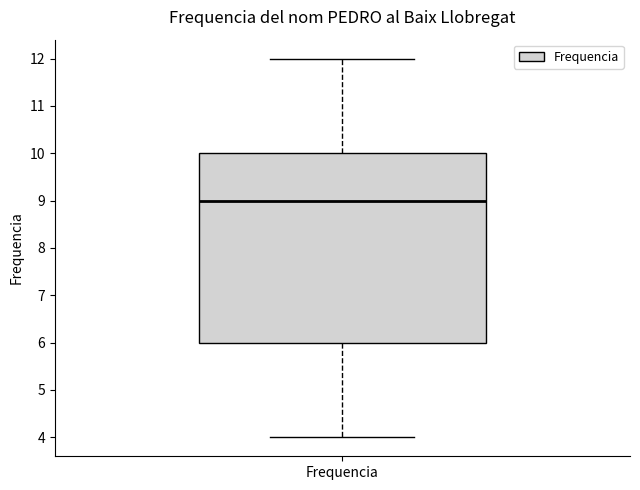

Read this box plot against the y-axis: the position of the median line, the range covered by the box, and the ends of both whiskers. The values are not printed on the chart, so give them approximately, as read against the axis.

median 9, box 6 to 10, whiskers 4 to 12